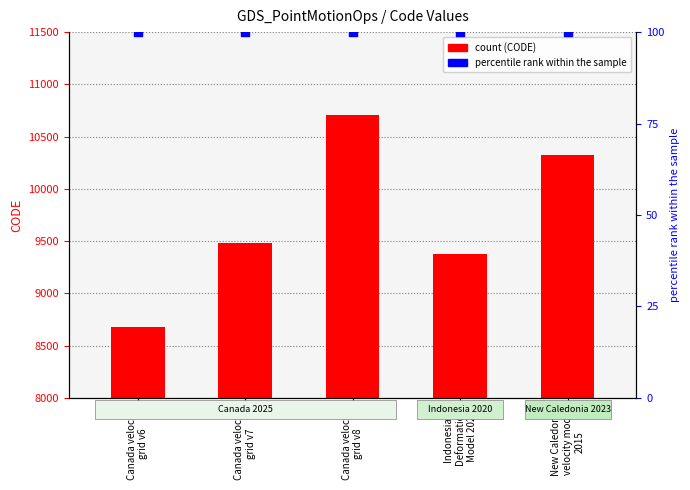

Which series contains the lowest Y value?

percentile rank within the sample